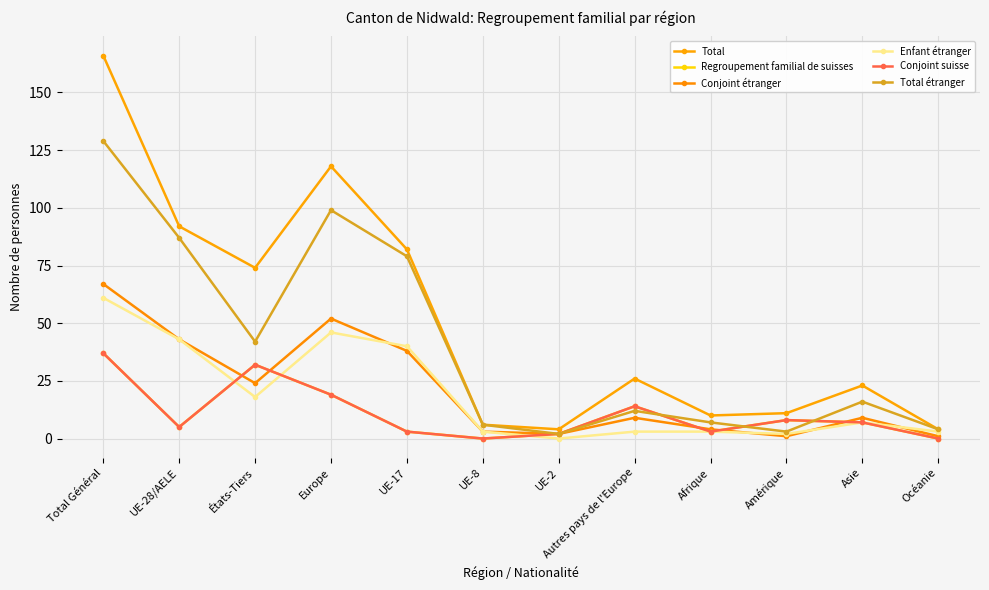

Reading right to left, list all the values displayed in this chart.

Total: Océanie=4	Asie=23	Amérique=11	Afrique=10	Autres pays de l'Europe=26	UE-2=4	UE-8=6	UE-17=82	Europe=118	États-Tiers=74	UE-28/AELE=92	Total Général=166
Regroupement familial de suisses: Océanie=0	Asie=7	Amérique=8	Afrique=3	Autres pays de l'Europe=14	UE-2=2	UE-8=0	UE-17=3	Europe=19	États-Tiers=32	UE-28/AELE=5	Total Général=37
Conjoint étranger: Océanie=1	Asie=9	Amérique=1	Afrique=4	Autres pays de l'Europe=9	UE-2=2	UE-8=3	UE-17=38	Europe=52	États-Tiers=24	UE-28/AELE=43	Total Général=67
Enfant étranger: Océanie=3	Asie=7	Amérique=2	Afrique=3	Autres pays de l'Europe=3	UE-2=0	UE-8=3	UE-17=40	Europe=46	États-Tiers=18	UE-28/AELE=43	Total Général=61
Conjoint suisse: Océanie=0	Asie=7	Amérique=8	Afrique=3	Autres pays de l'Europe=14	UE-2=2	UE-8=0	UE-17=3	Europe=19	États-Tiers=32	UE-28/AELE=5	Total Général=37
Total étranger: Océanie=4	Asie=16	Amérique=3	Afrique=7	Autres pays de l'Europe=12	UE-2=2	UE-8=6	UE-17=79	Europe=99	États-Tiers=42	UE-28/AELE=87	Total Général=129